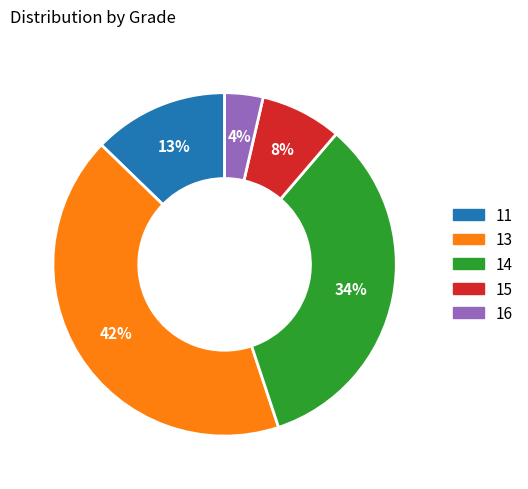

Combined, do 16 and 11 account for over 50%?

No